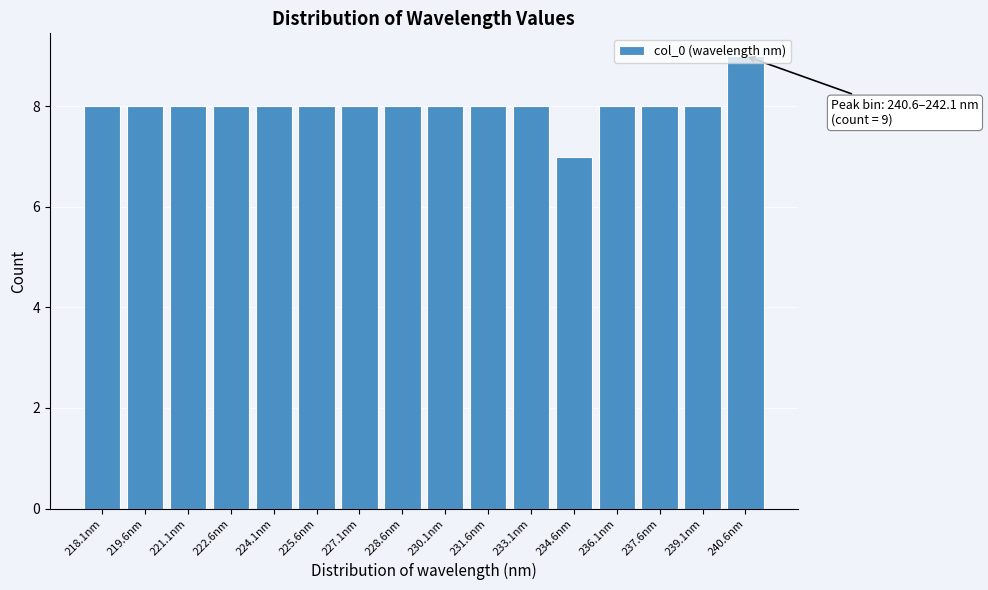

What is the greatest value displayed?

9